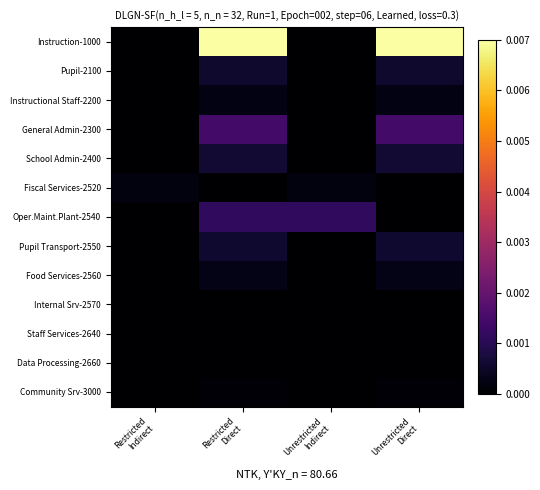

Between Unrestricted
Indirect and Unrestricted
Direct, which series saw the biggest shift?

Instruction-1000